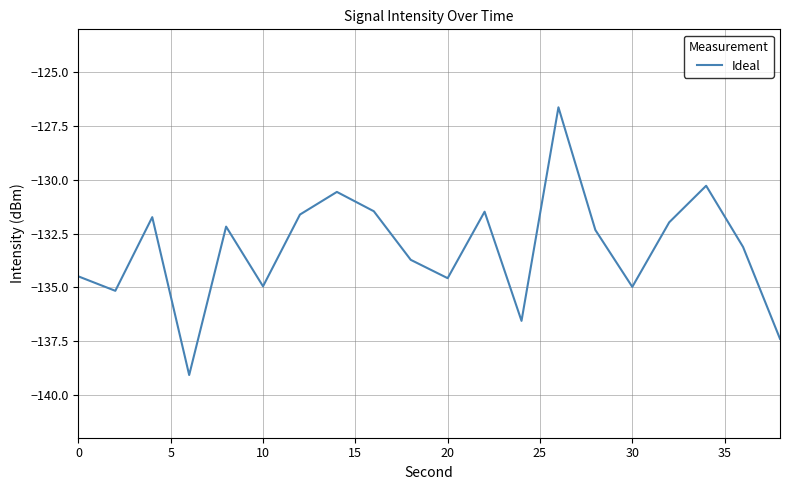

True or false: there are more than 2 points higher than both neighbors.

True